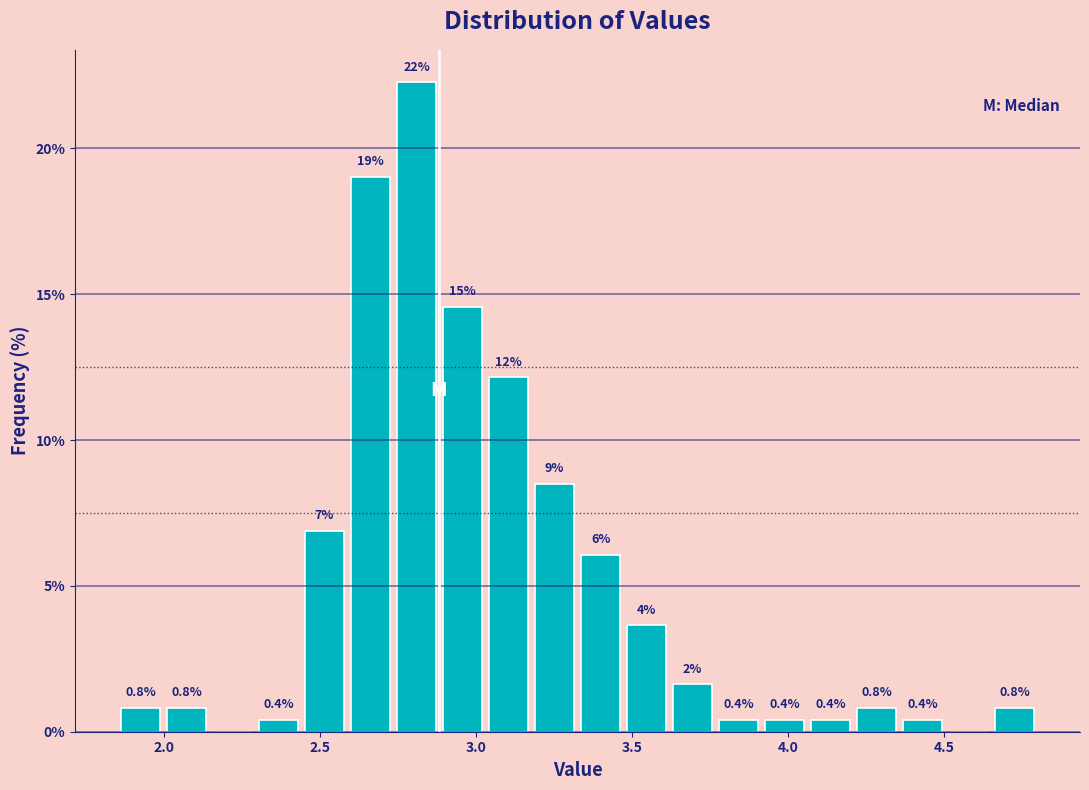

Around what value on the x-axis is the tallest bar? Give the approximate position of its centre, as read against the axis.

2.80